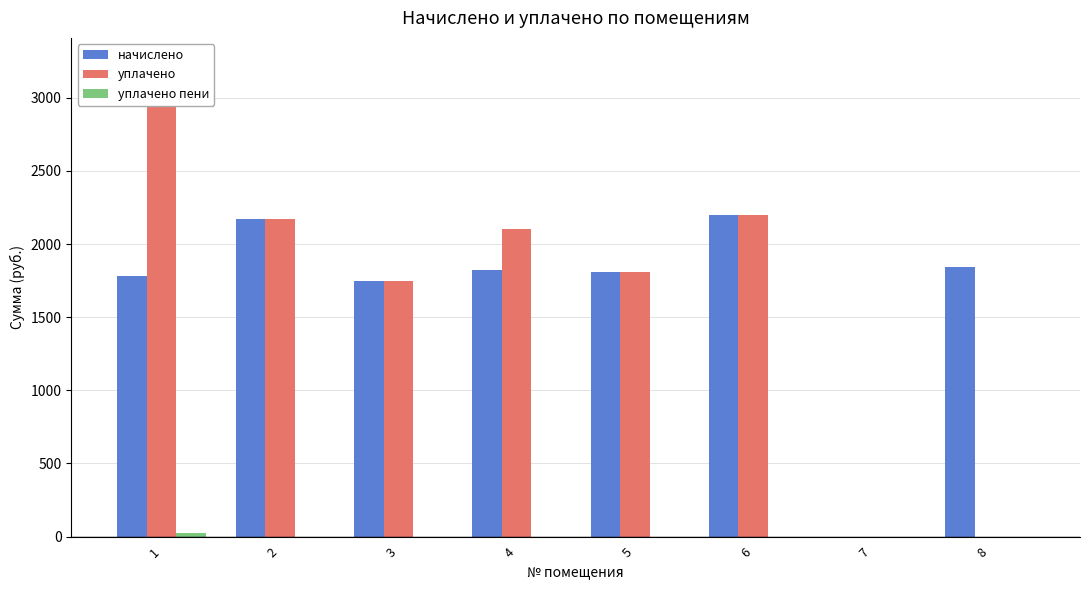

Reading left to right, extract all data points from this chart.

начислено: 1=1781.7	2=2170.3	3=1745.0	4=1825.7	5=1807.3	6=2195.9	7=0.0	8=1844.0
уплачено: 1=3247.6	2=2170.3	3=1745.0	4=2101.8	5=1807.3	6=2195.9	7=0.0	8=0.0
уплачено пени: 1=22.7	2=0.0	3=0.0	4=0.0	5=0.0	6=0.0	7=0.0	8=0.0